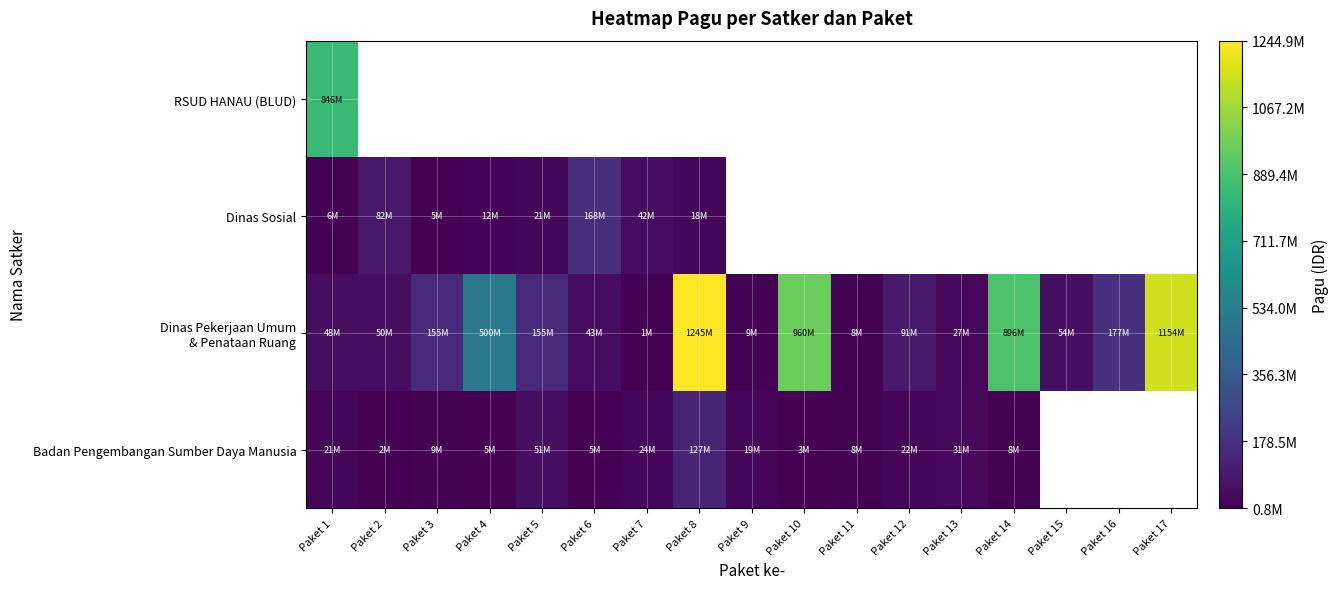

What is the minimum value shown in the chart?

800000.0